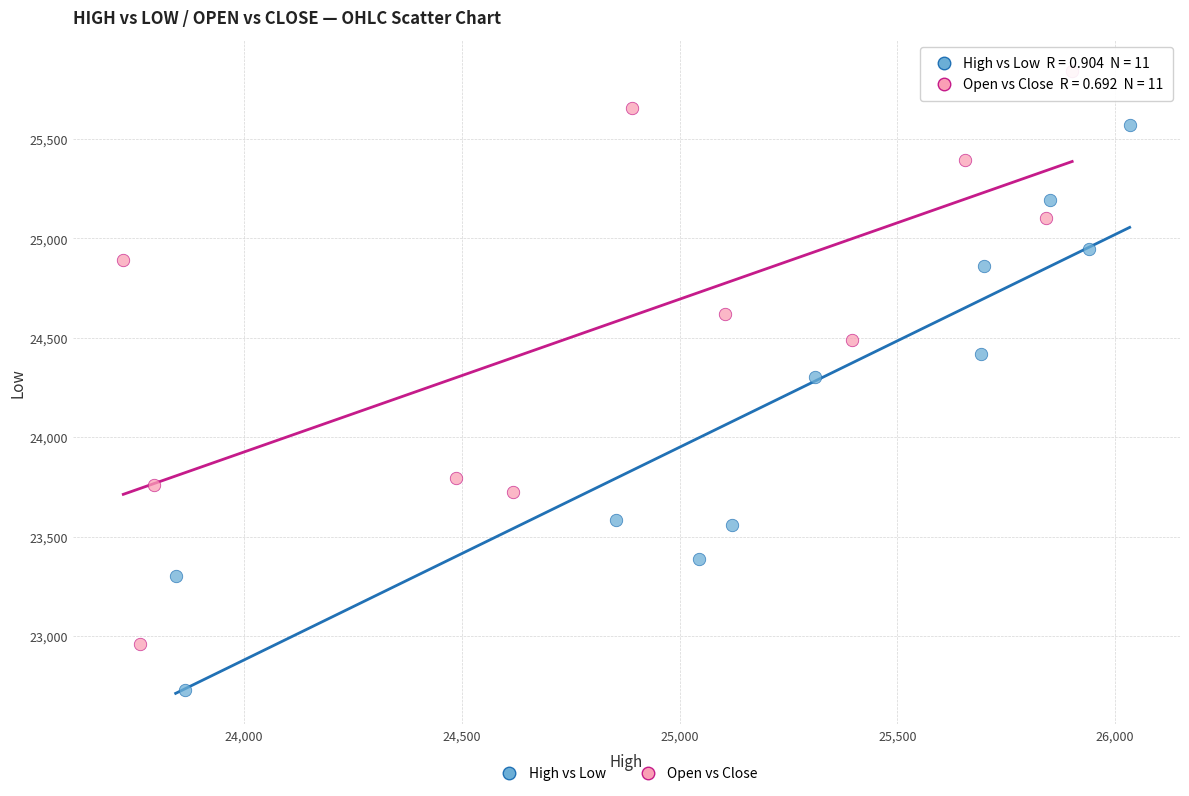

Which series has the widest spread of Y values?

Open vs Close